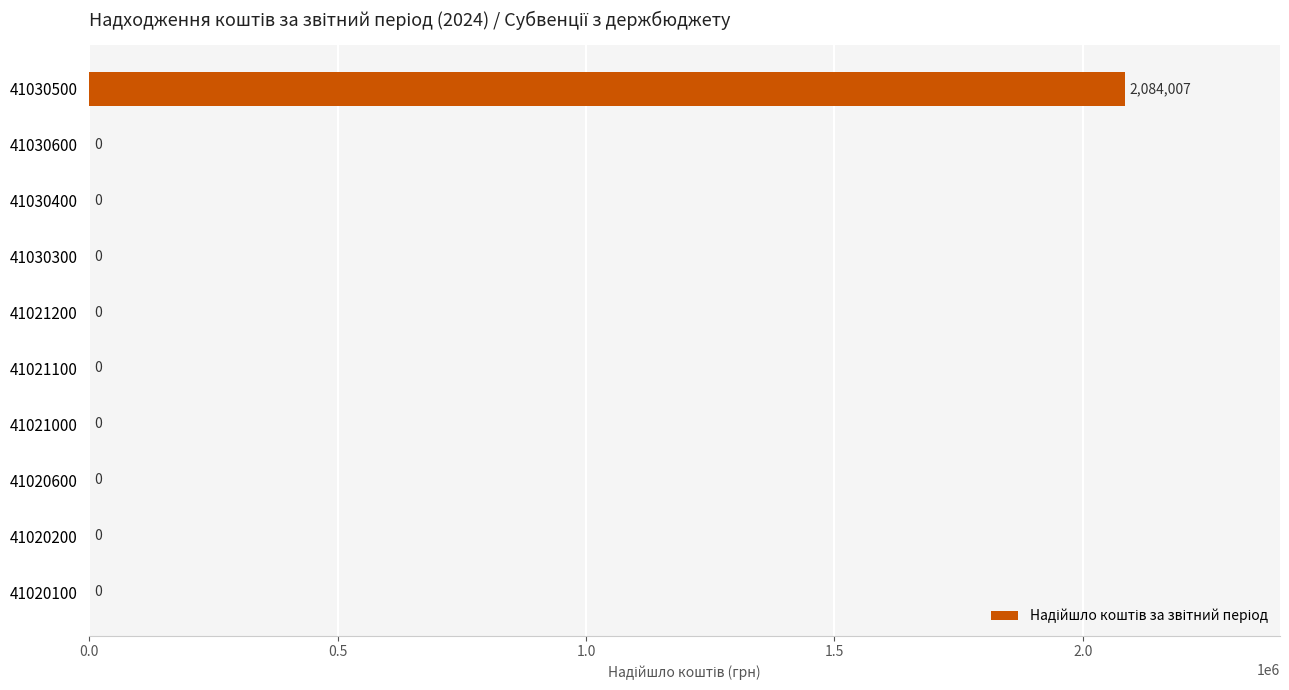

What is the greatest value displayed?

2084007.2